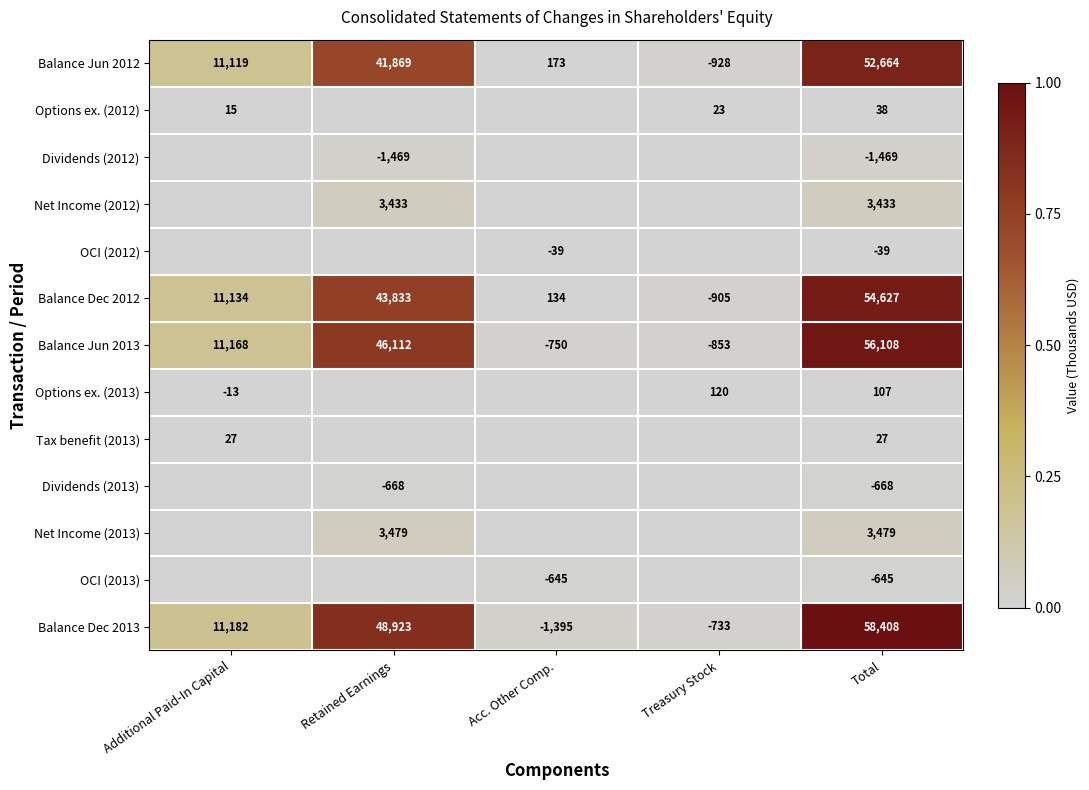

What is the difference between the Balance Jun 2013 values at Acc. Other Comp. and Treasury Stock?

103